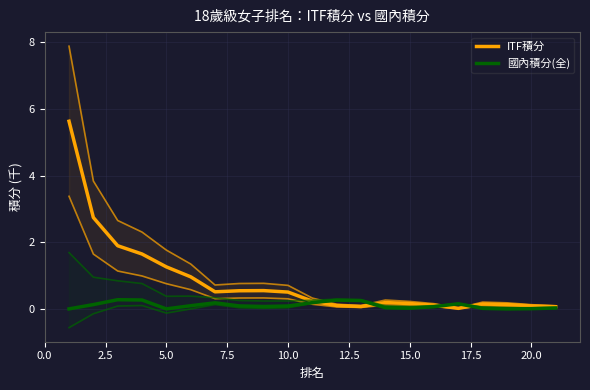

Which series has the widest spread of values?

ITF積分